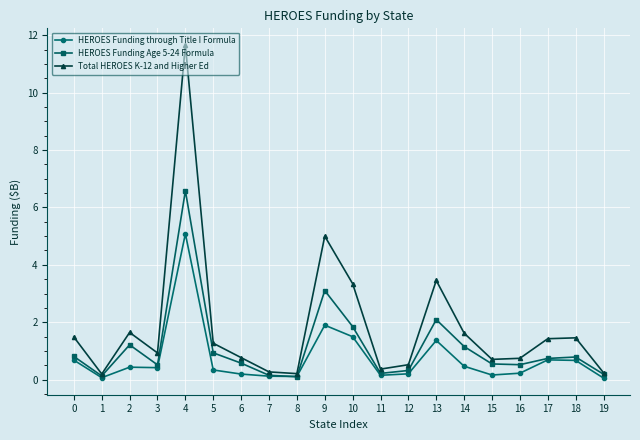

What is the sum of all HEROES Funding through Title I Formula values?

14.8